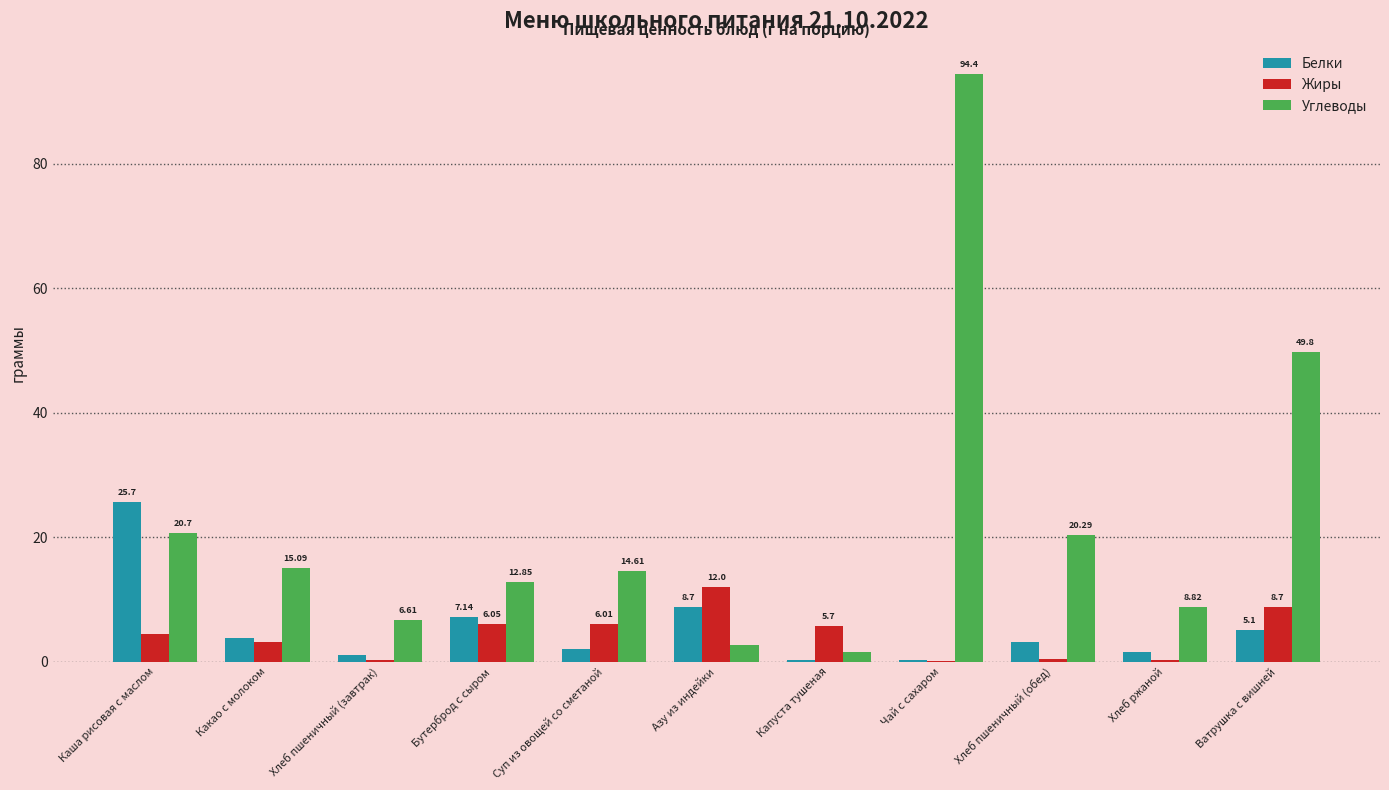

True or false: Жиры has a value of 8.7 at Ватрушка с вишней.

True